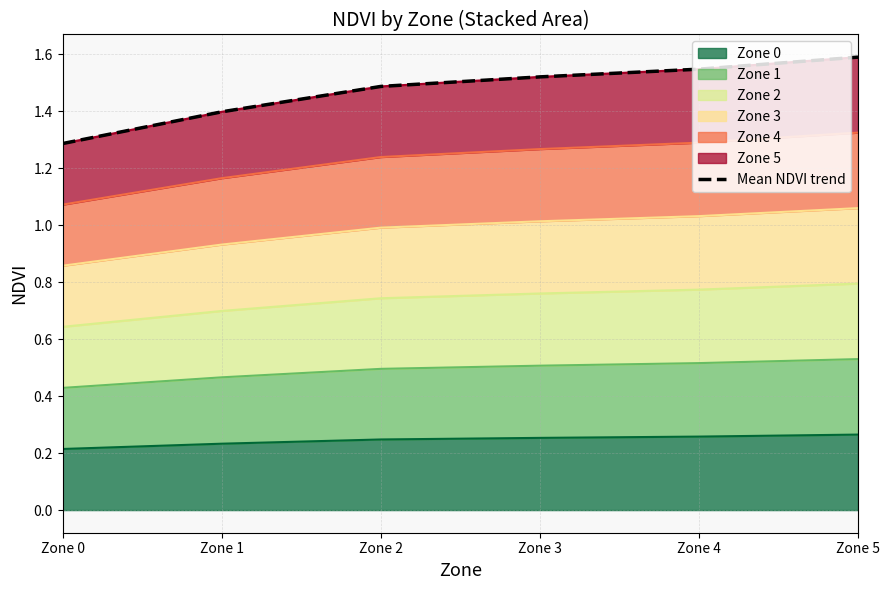

How many values are between 1 and 2?

6